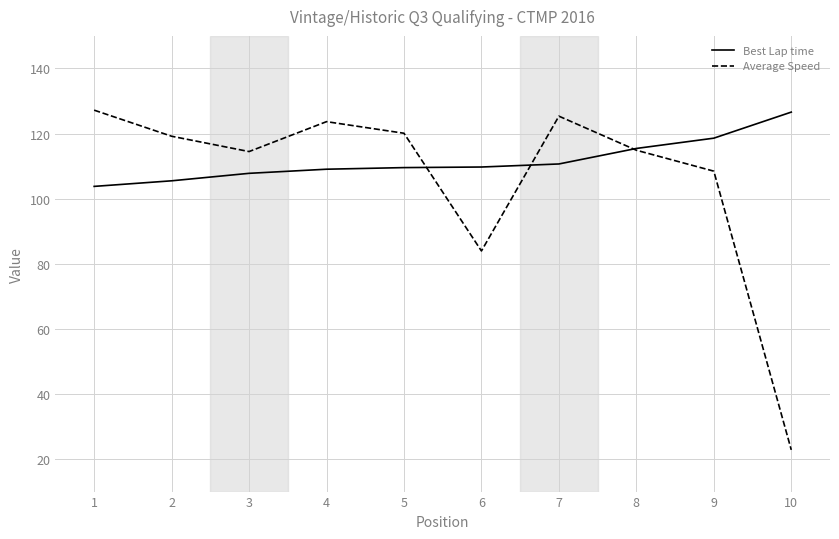

What is the sum of the Average Speed values at 10 and 9?

131.3